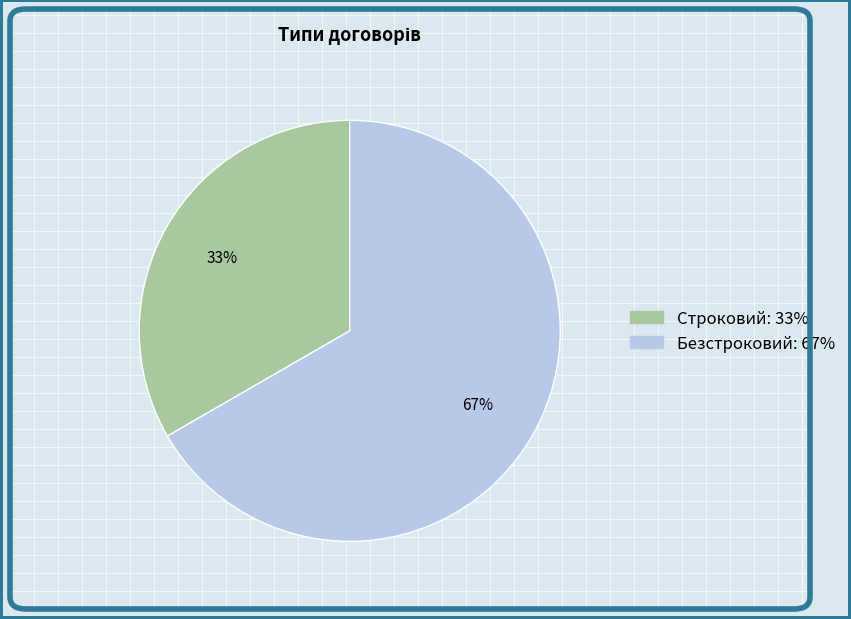

Do Безстроковий and Строковий together represent more than half of the pie?

Yes